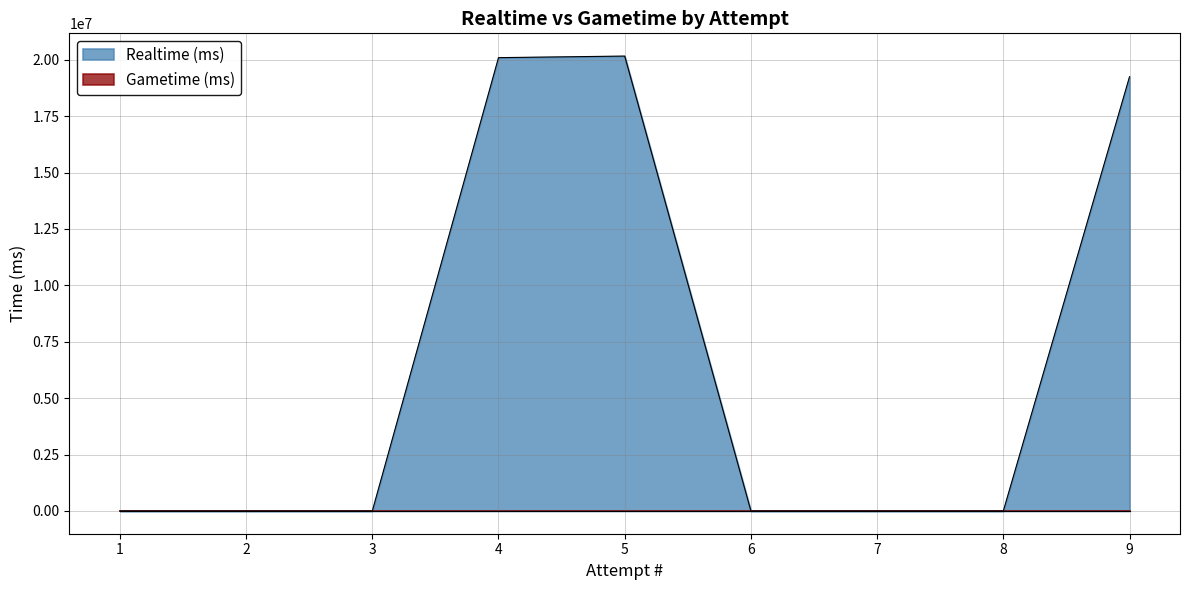

What is the maximum value shown in the chart?

20163167